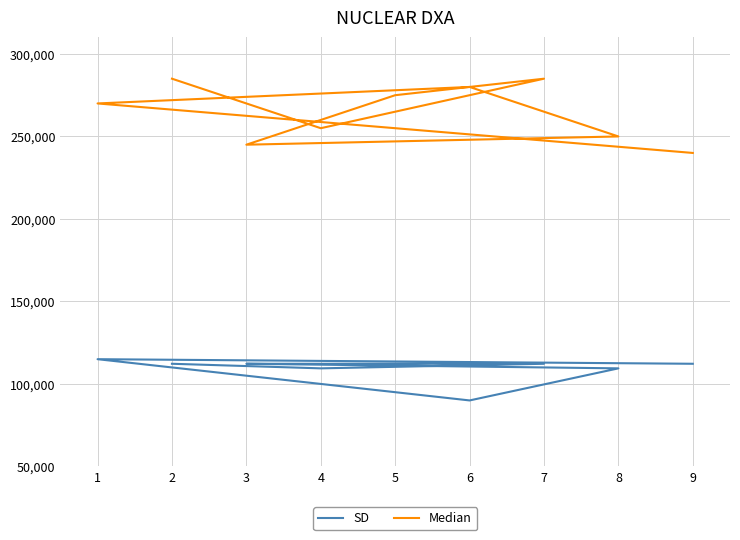

True or false: Median and SD cross at least once.

False